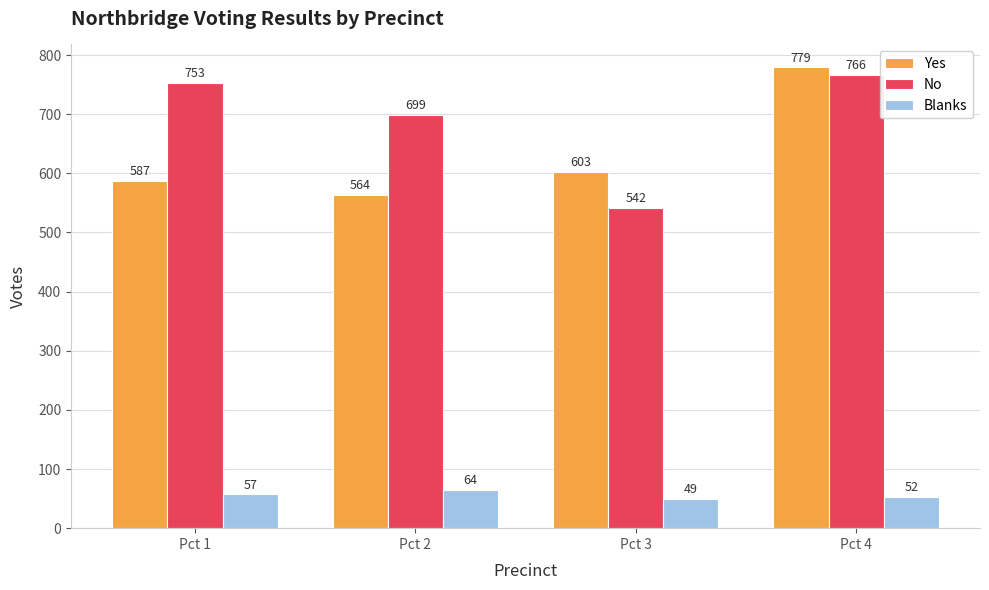

What is the lowest value of the Yes series?

564